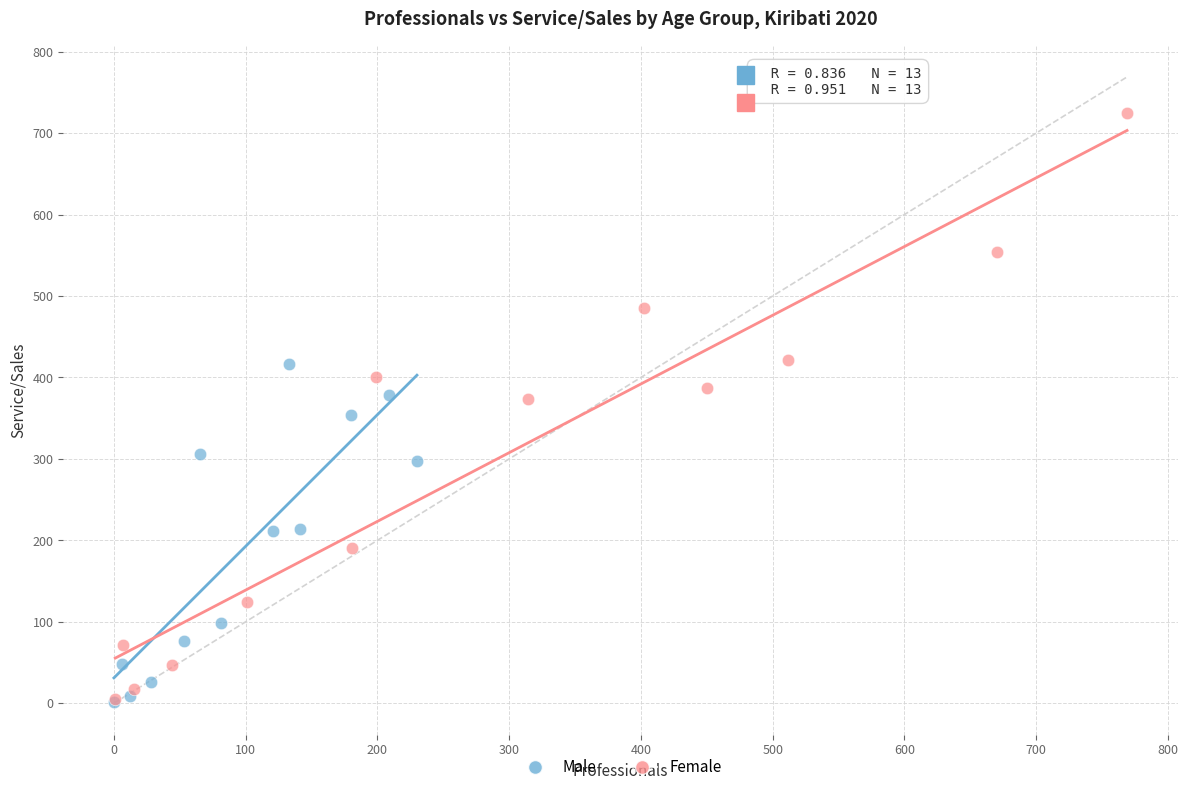

Which series contains the highest Y value?

Female